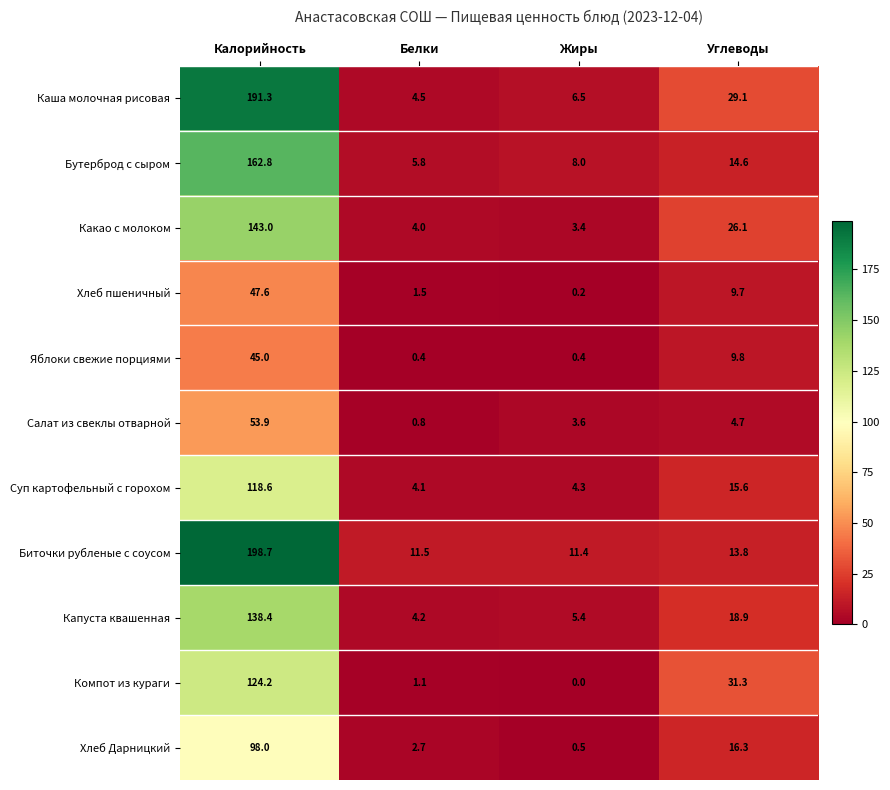

Which series has the largest range (max minus min)?

Биточки рубленые с соусом